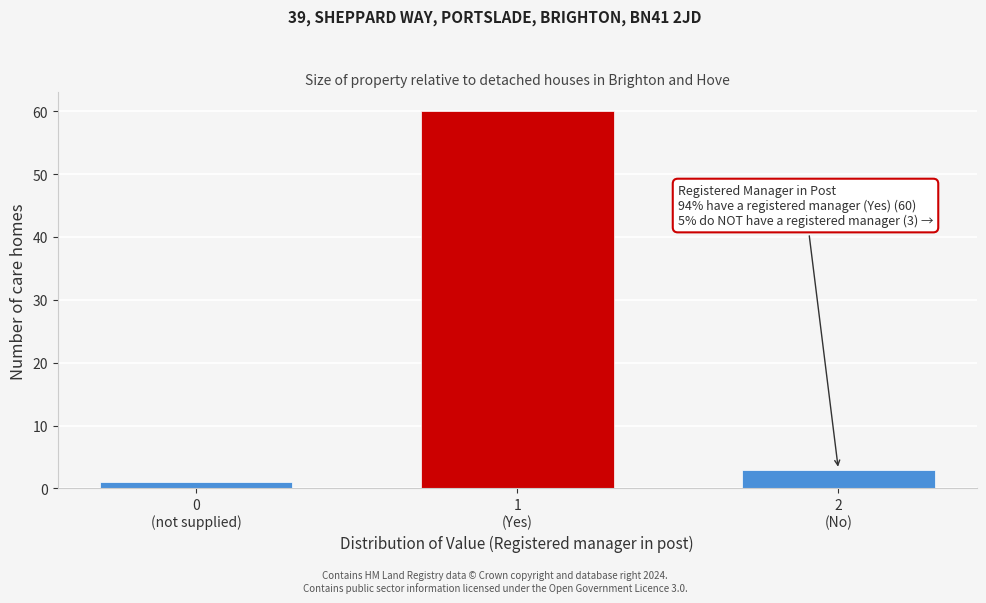

Reading right to left, extract all data points from this chart.

3	60	1